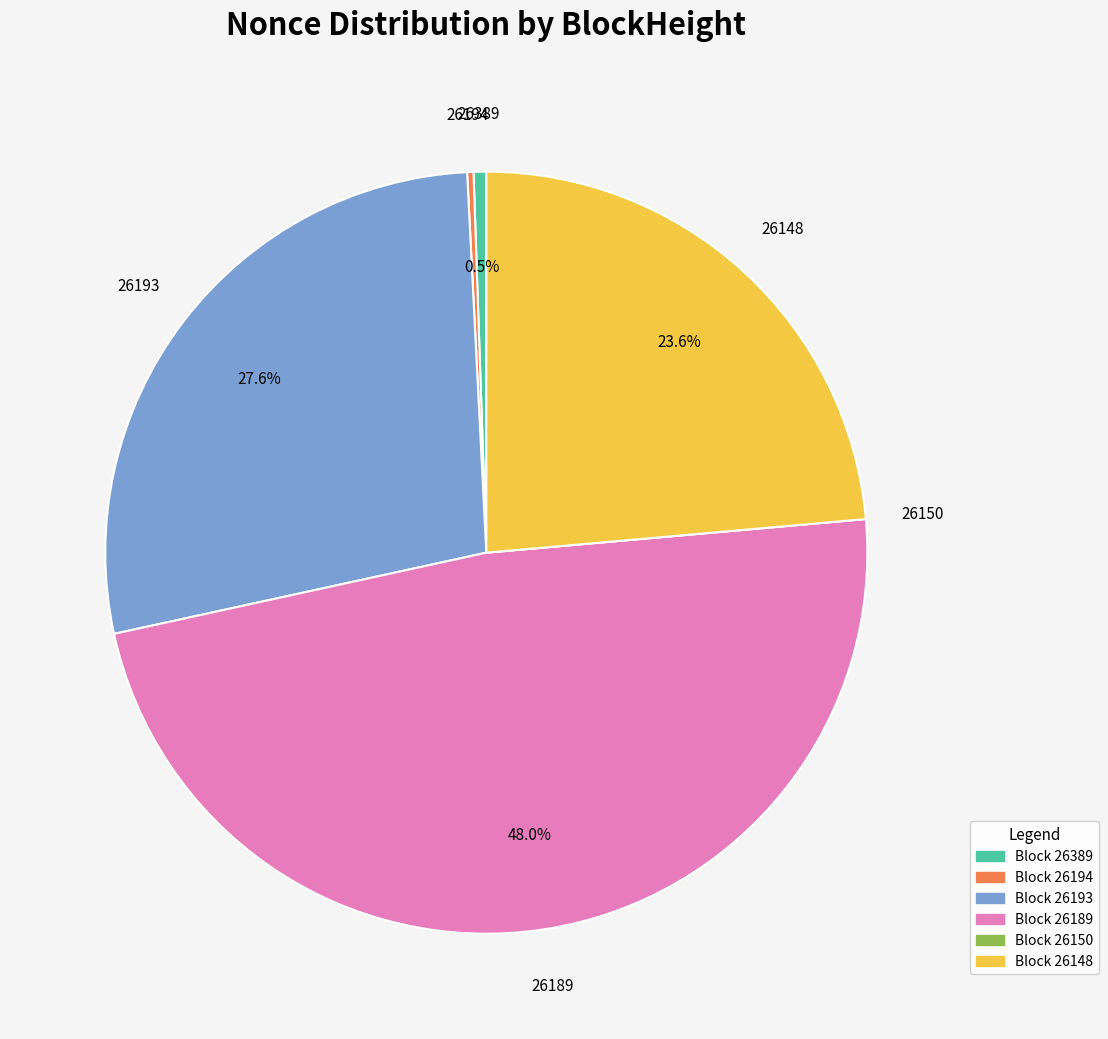

Which has a higher value, 26189 or 26193?

26189